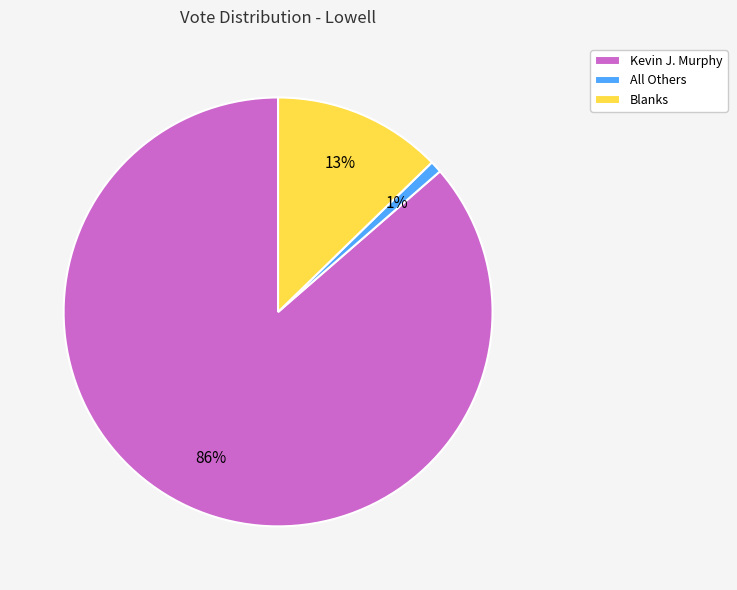

What percentage is the Blanks slice, to the nearest percent?

13%